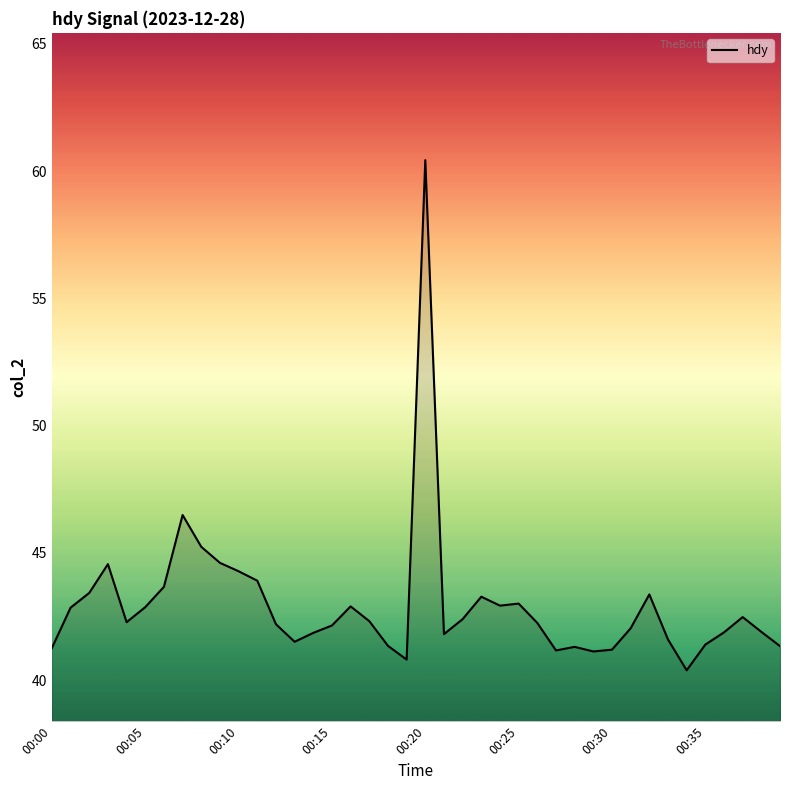

What is the difference between the maximum and minimum values?

20.0